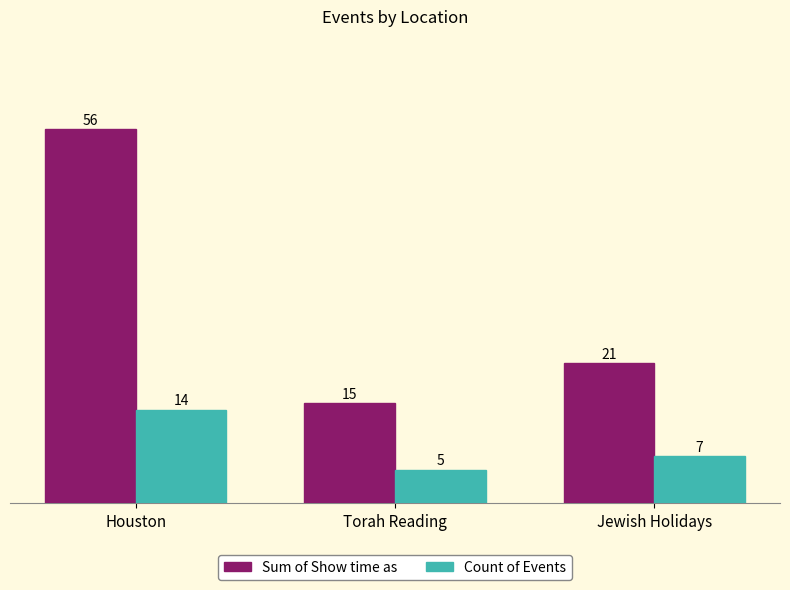

What is the minimum value for Sum of Show time as?

15